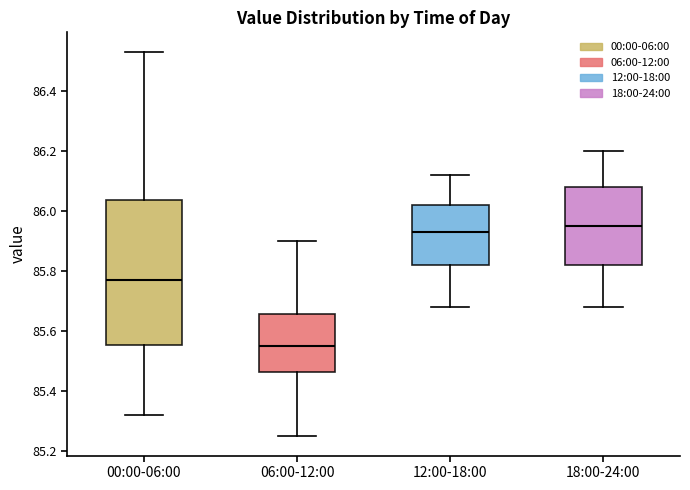

Which box is the tallest, from its lower edge to its upper edge?

00:00-06:00